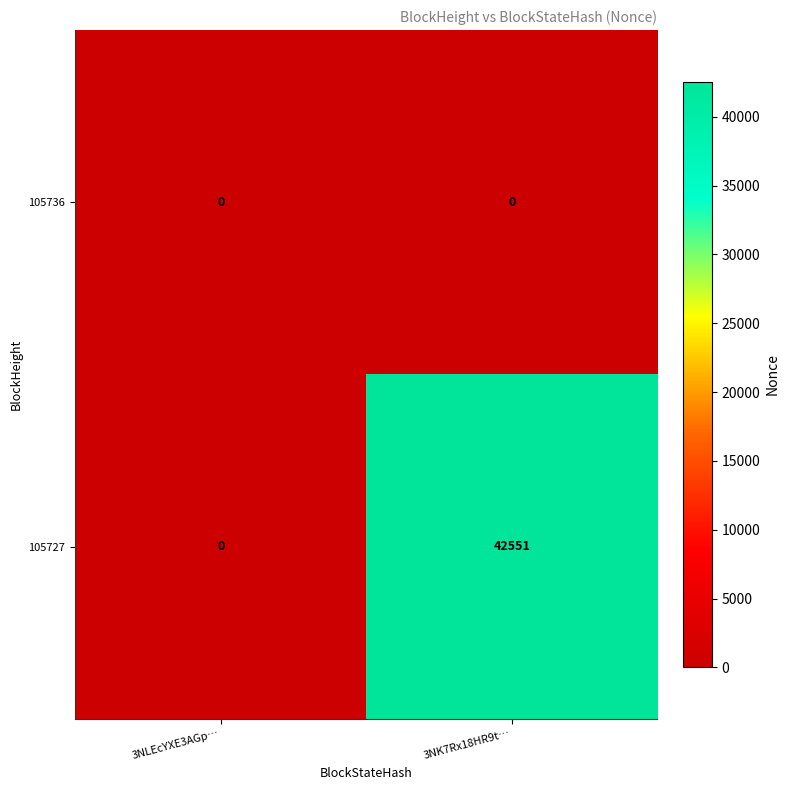

What is the difference between the highest and lowest values at 3NK7Rx18HR9t…?

42551